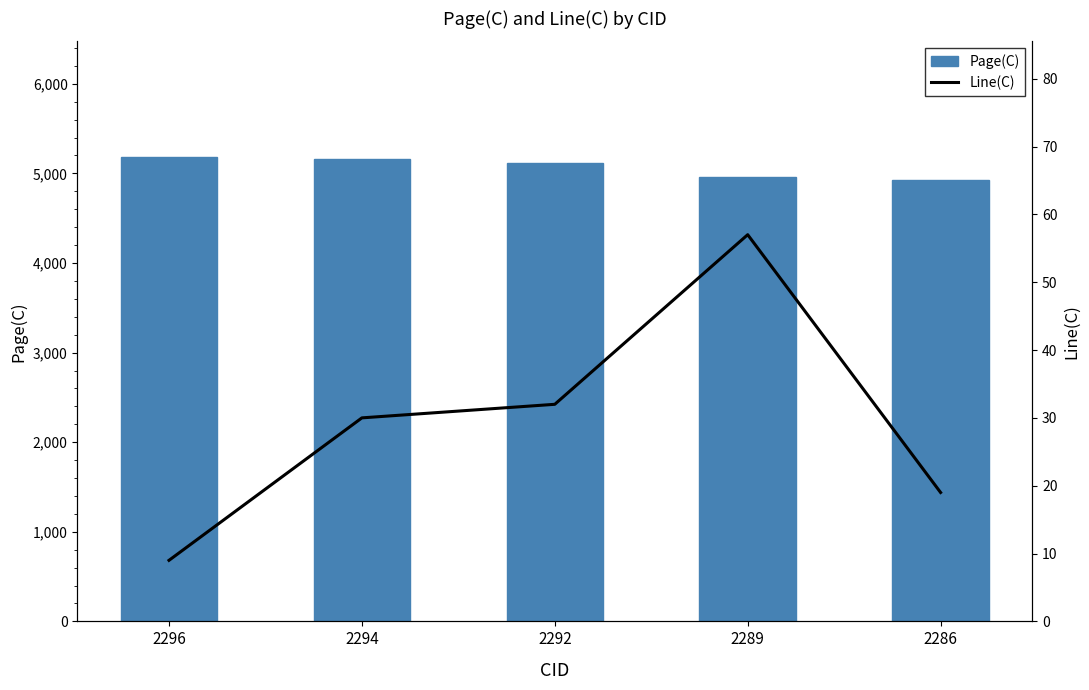

Reading left to right, extract all data points from this chart.

Page(C): 5179	5156	5111	4957	4929
Line(C): 9	30	32	57	19